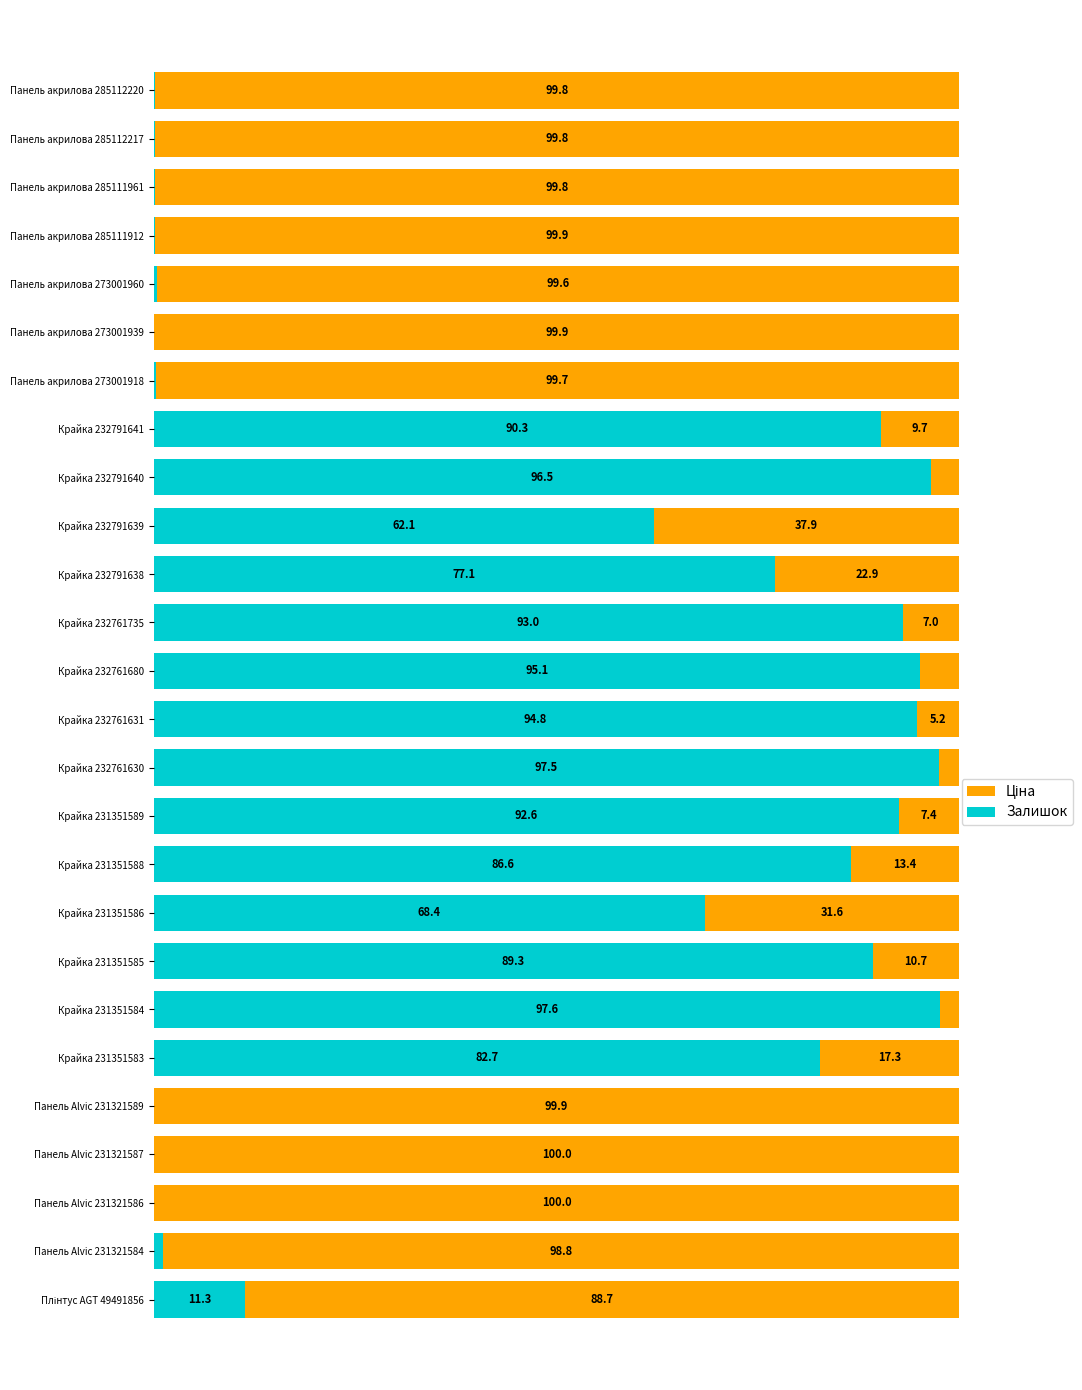

At which label is Залишок closest to 48?

Крайка 232791639